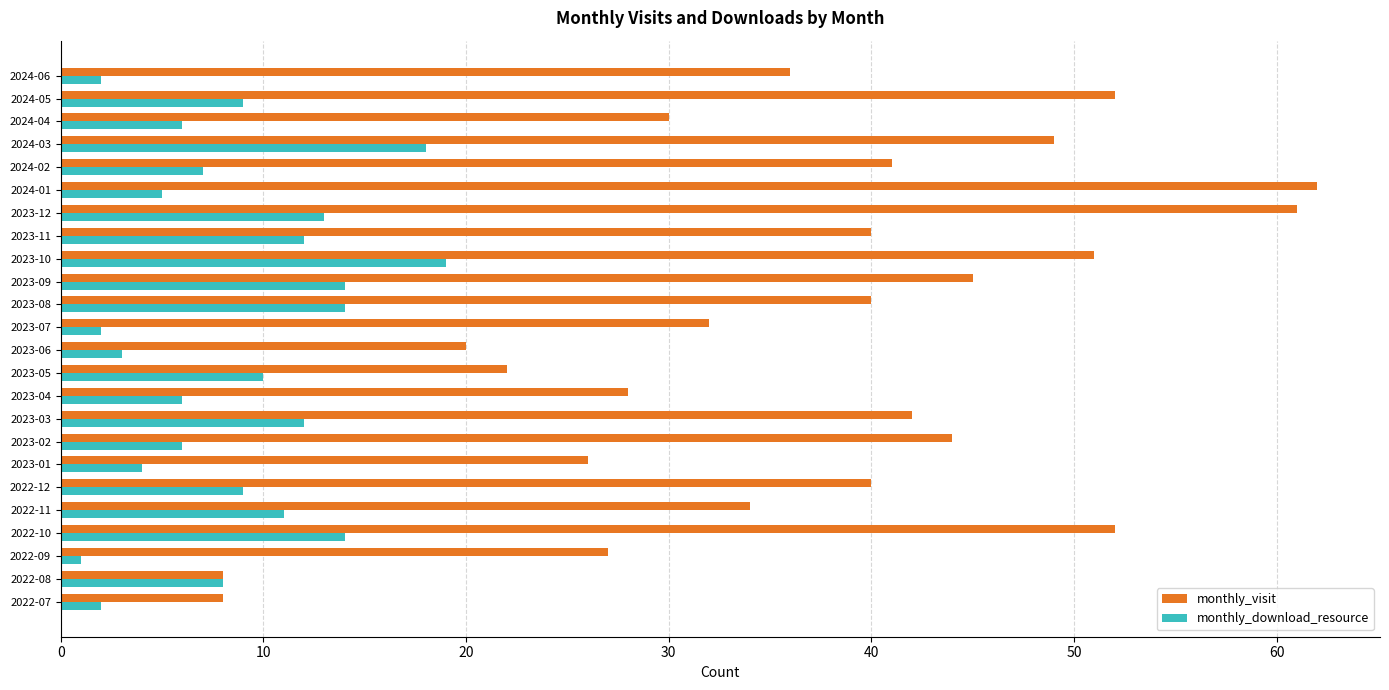

What is the spread (max minus min) of values at 2023-03?

30